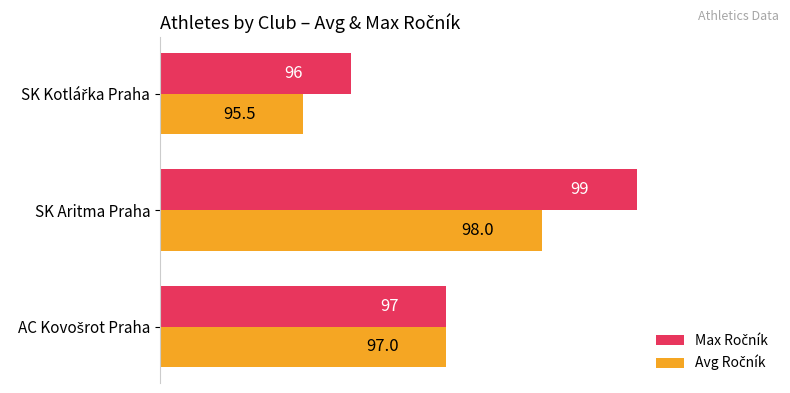

At which category is the sum across all series the highest?

SK Aritma Praha